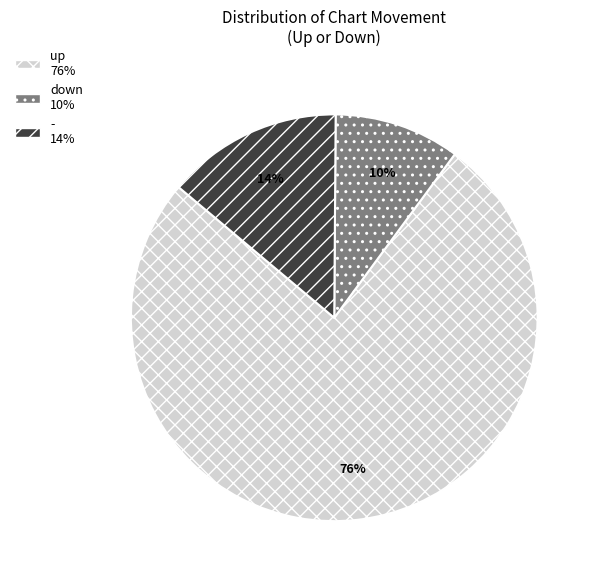

How many segments does this pie chart have?

3